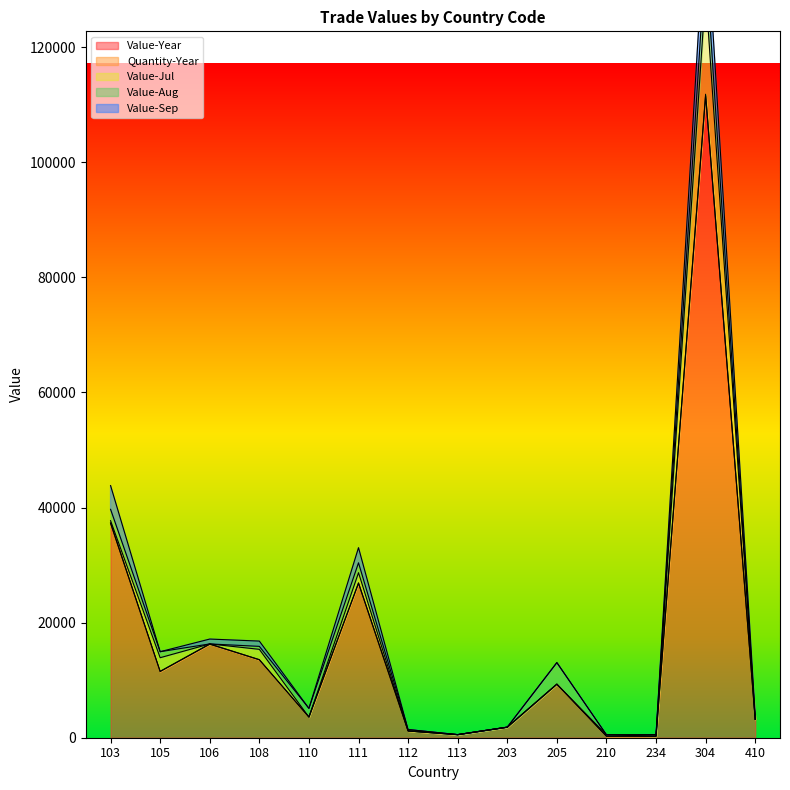

At which category does Quantity-Year reach its first local peak?

106